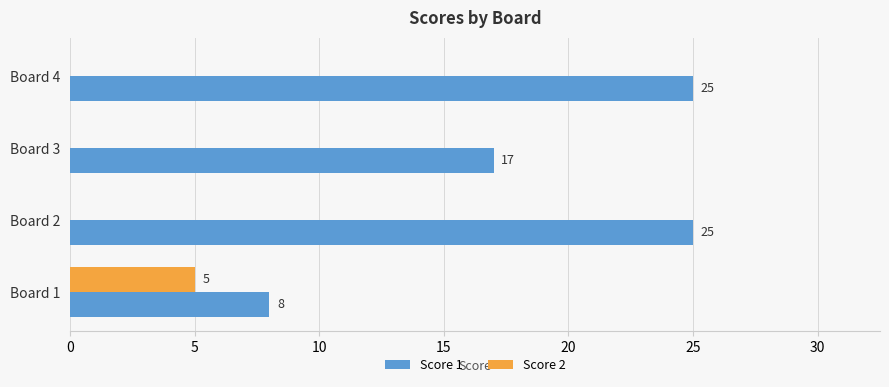

The value of Score 1 at Board 1 is 8. True or false?

True